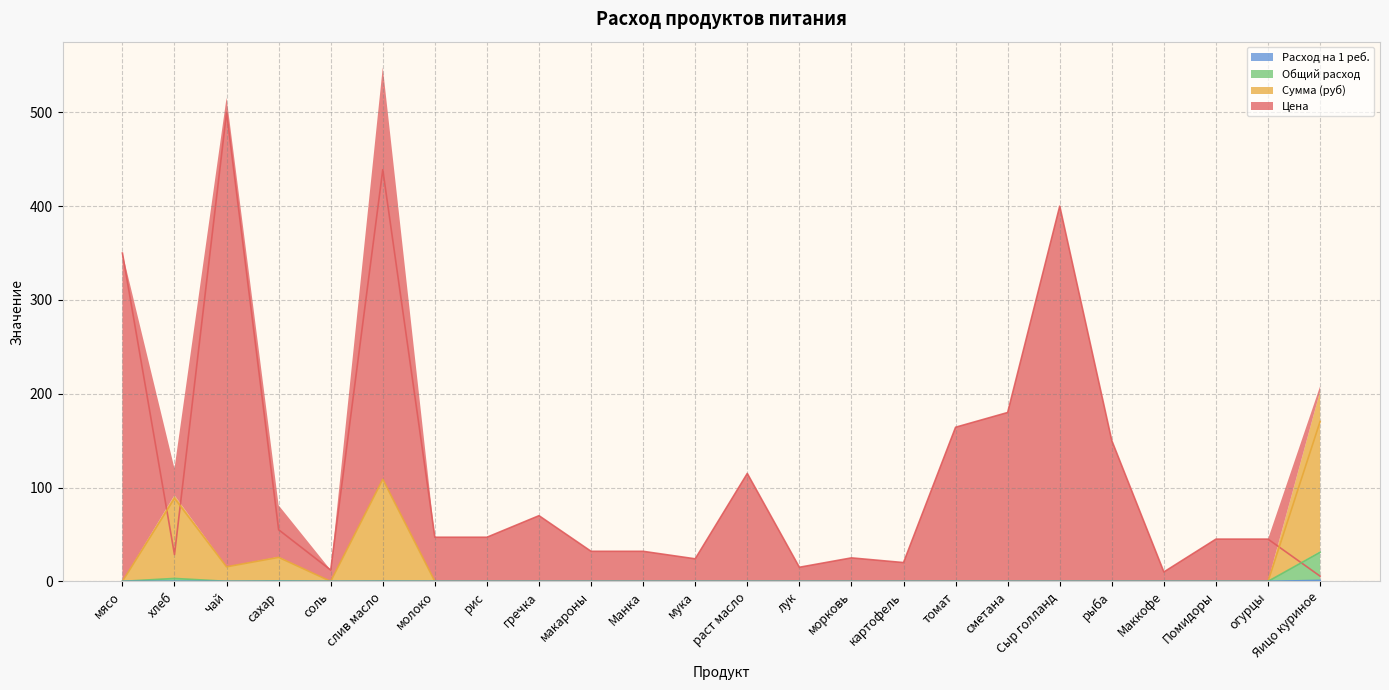

True or false: Сумма (руб) and Расход на 1 реб. cross at least once.

False